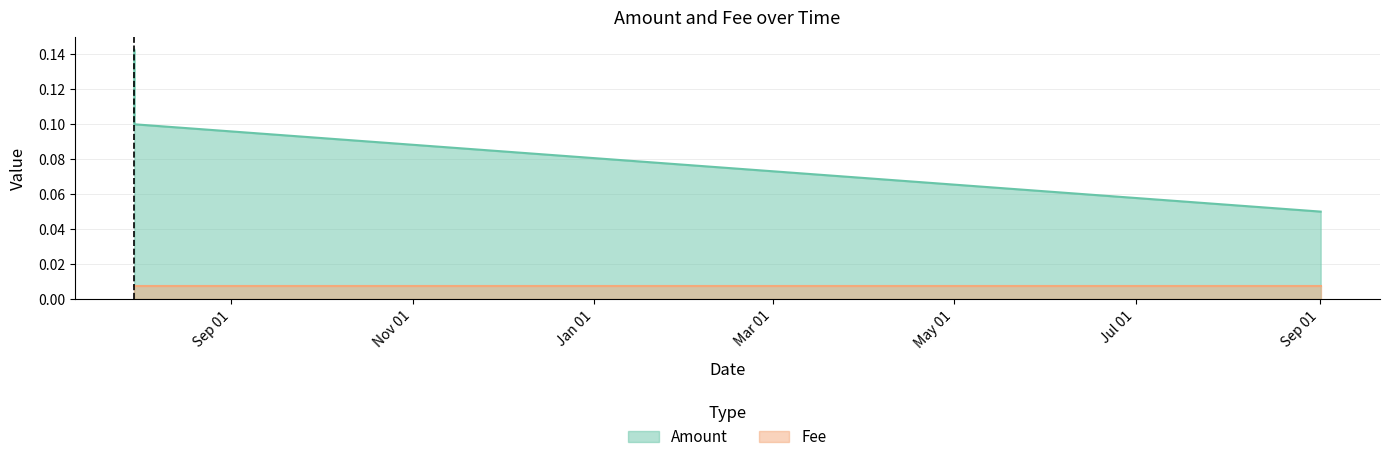

Rank the series by their maximum value, from lowest to highest.

Fee, Amount